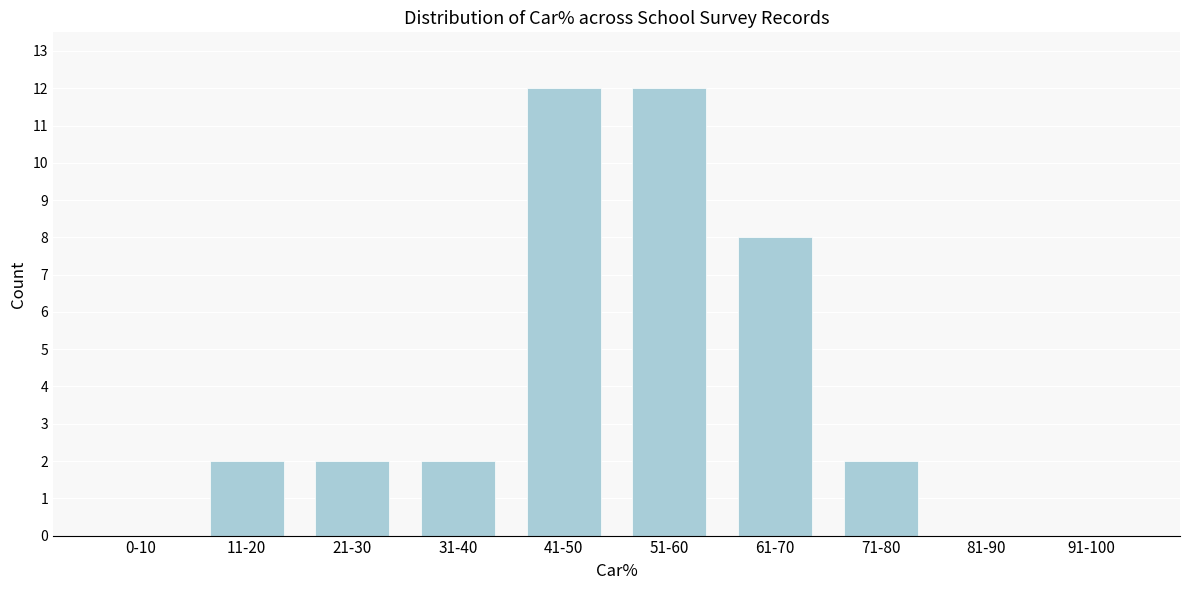

Reading left to right, transcribe all the data shown in this chart.

0-10=0	11-20=2	21-30=2	31-40=2	41-50=12	51-60=12	61-70=8	71-80=2	81-90=0	91-100=0